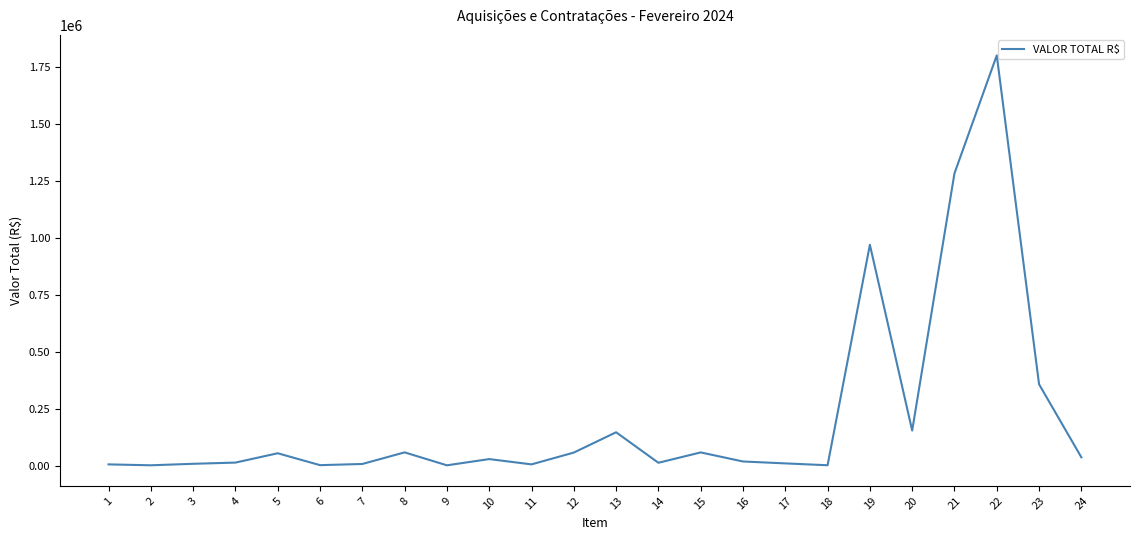

What is the greatest value displayed?

1801850.0